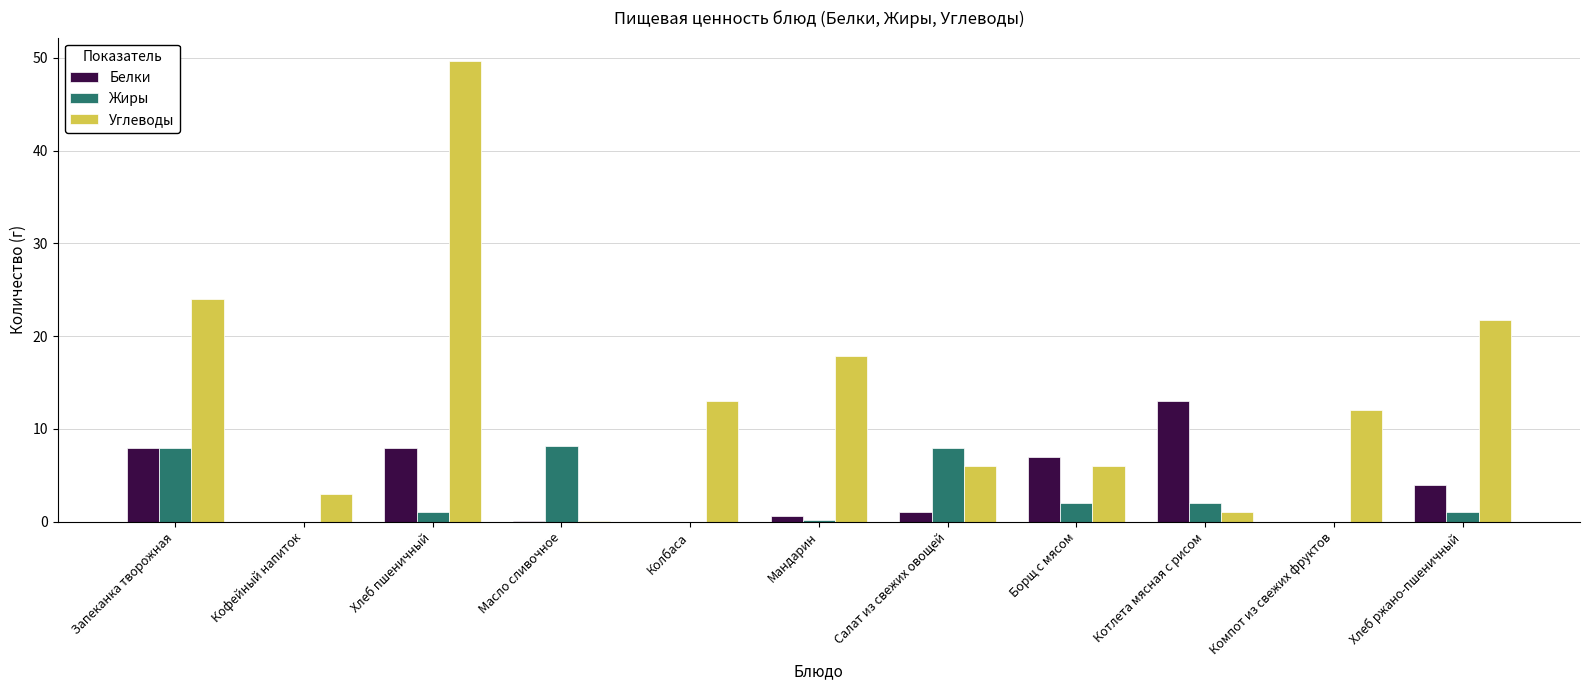

How many data points does each series have?

11